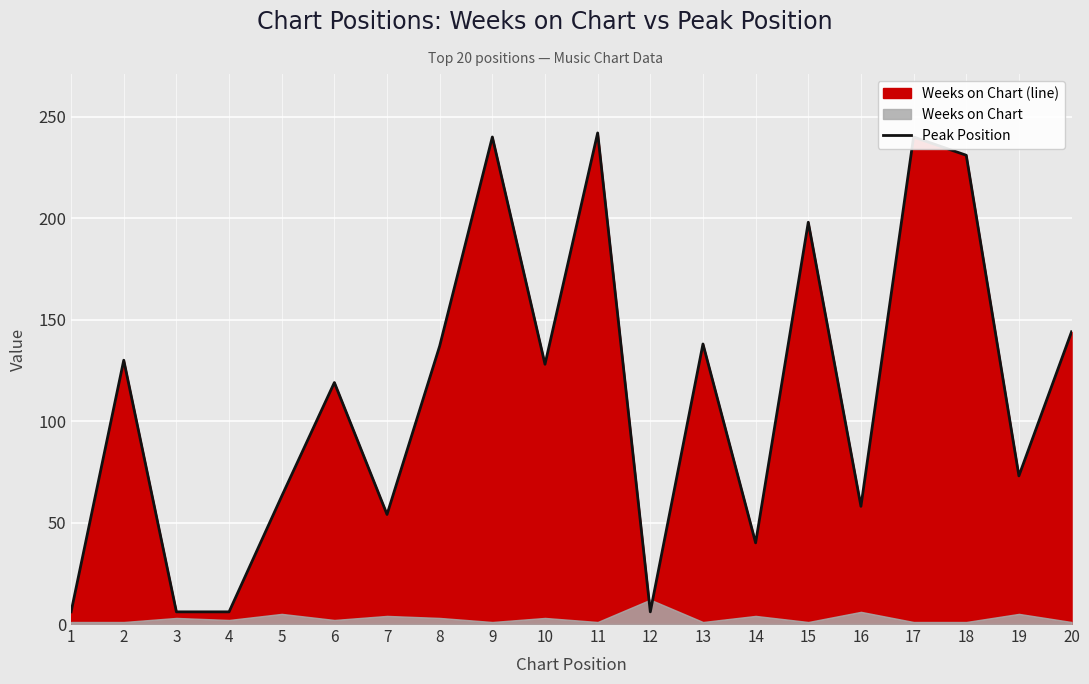

Reading left to right, transcribe all the data shown in this chart.

6	130	6	6	63	119	54	137	240	128	242	6	138	40	198	58	240	231	73	144